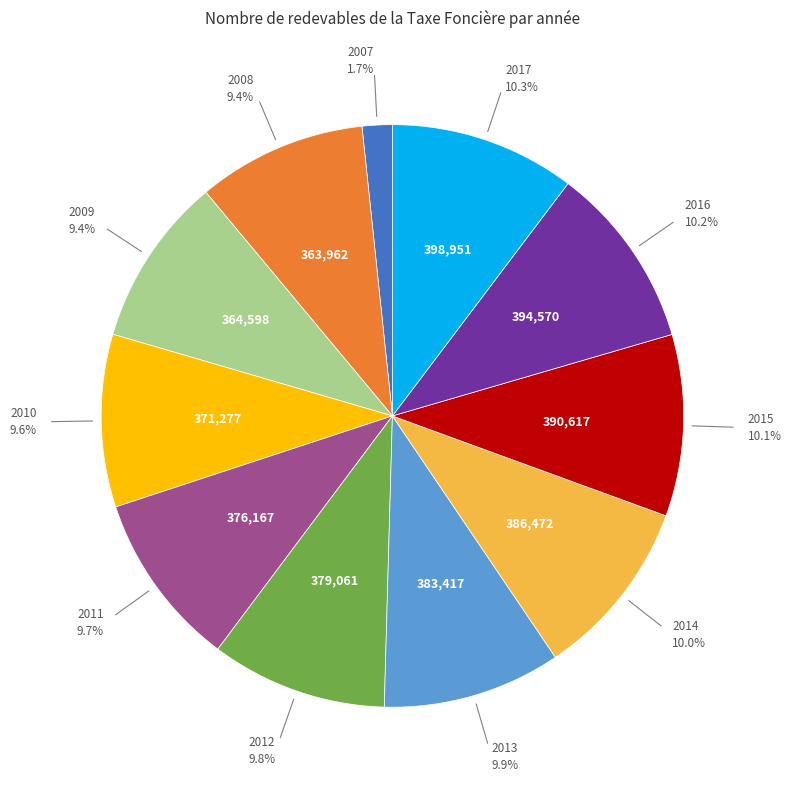

Is there any slice that represents more than half of the pie?

No